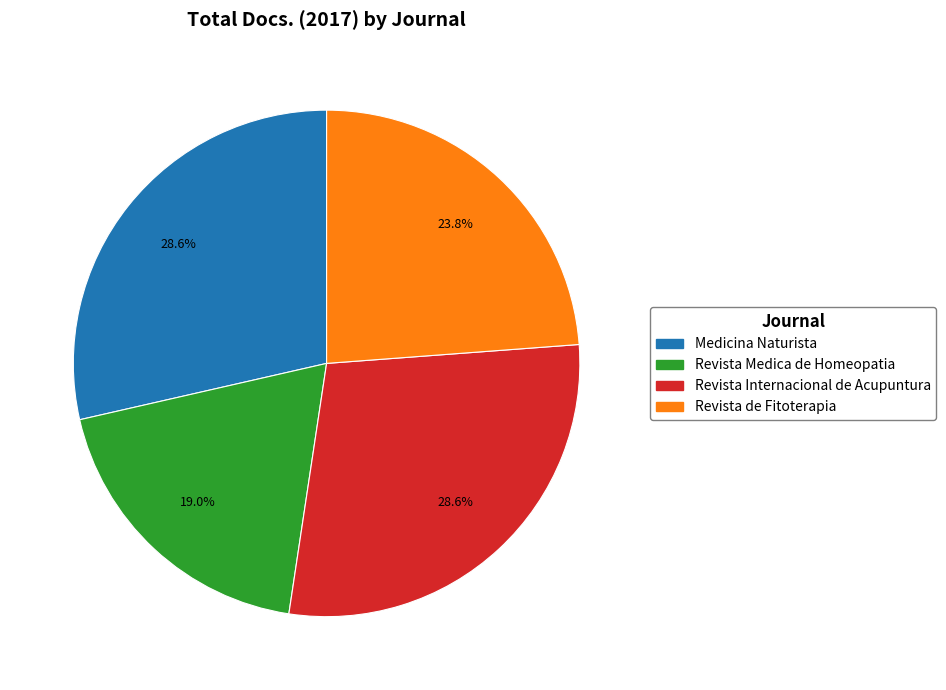

What portion of the pie excludes Revista Internacional de Acupuntura?

71.4%